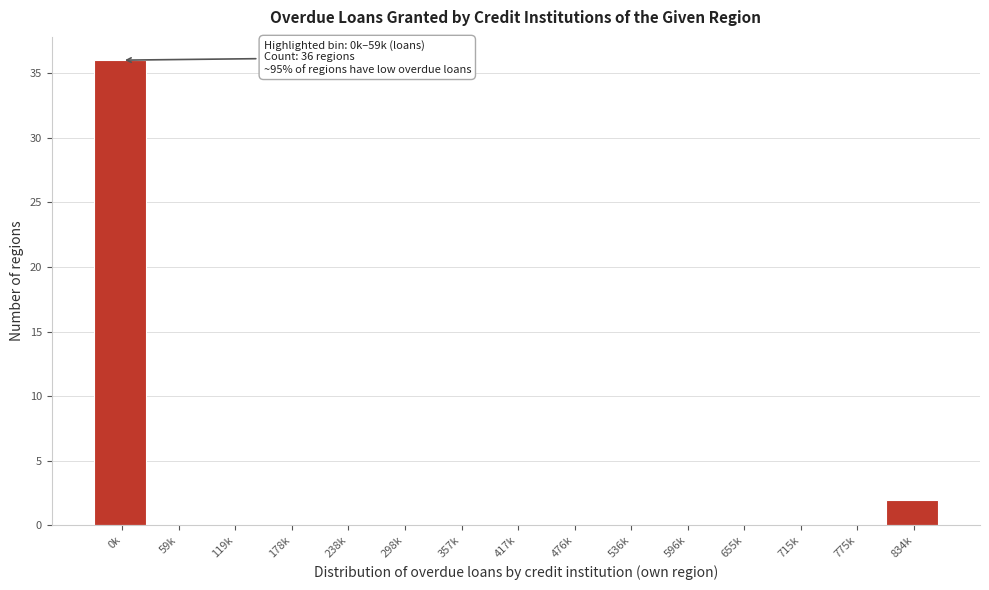

Reading right to left, list all the values displayed in this chart.

834k=2	775k=0	715k=0	655k=0	596k=0	536k=0	476k=0	417k=0	357k=0	298k=0	238k=0	178k=0	119k=0	59k=0	0k=36